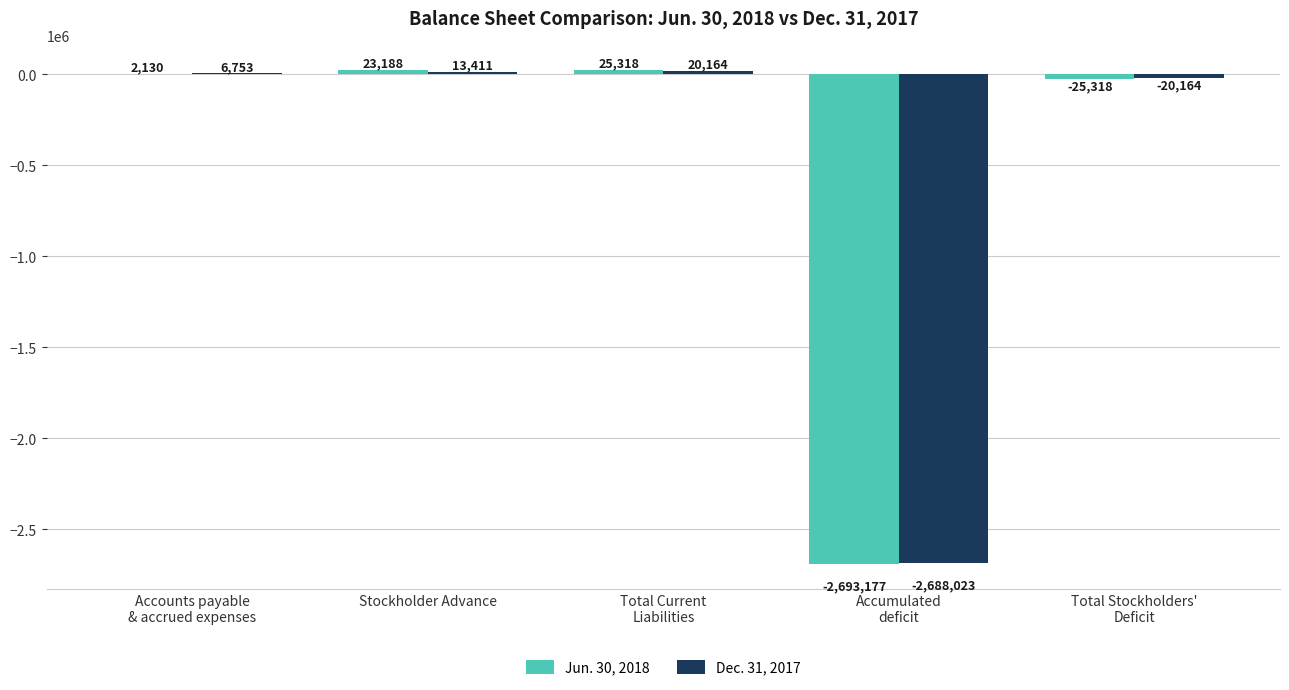

What is the sum of the Dec. 31, 2017 values at Stockholder Advance and Total Current
Liabilities?

33575